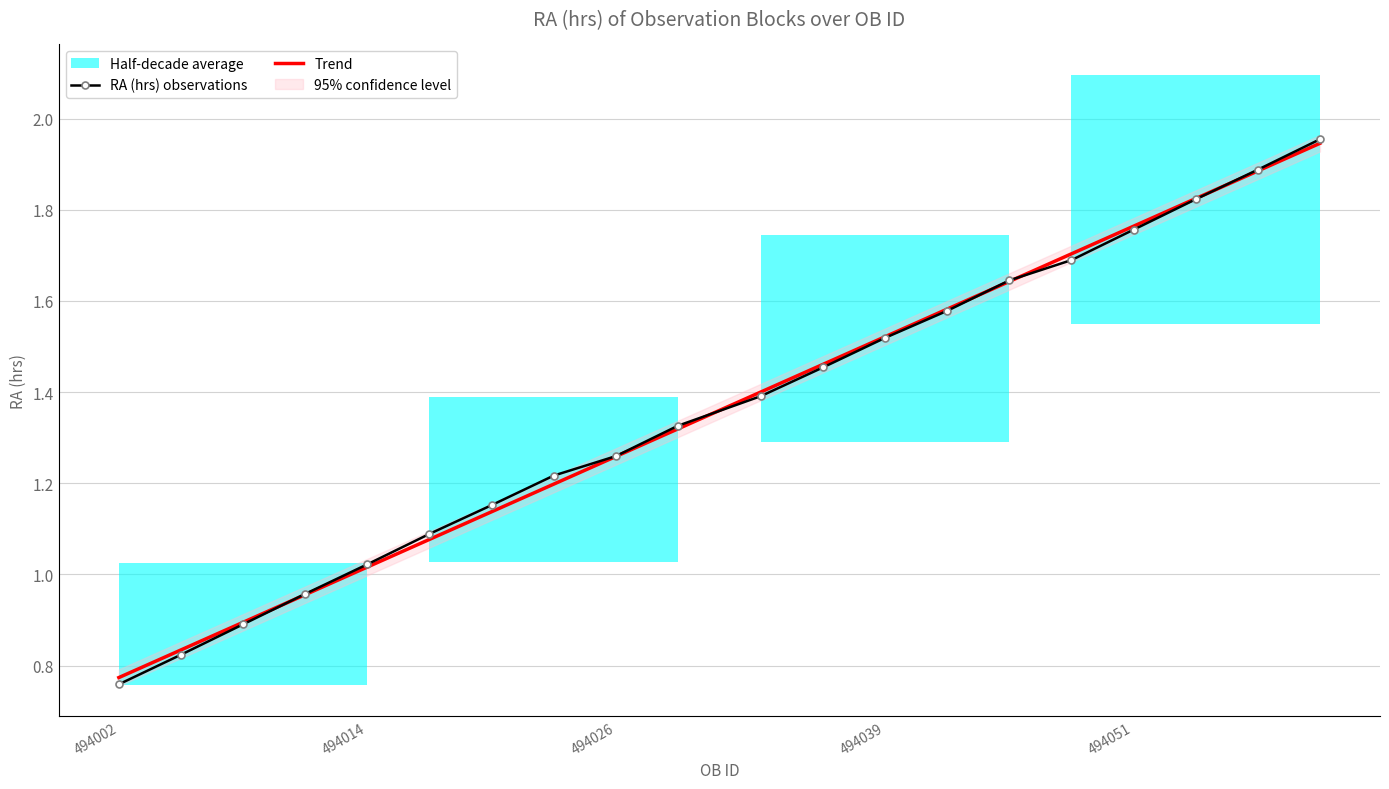

At which label does Trend first exceed 1?

494014